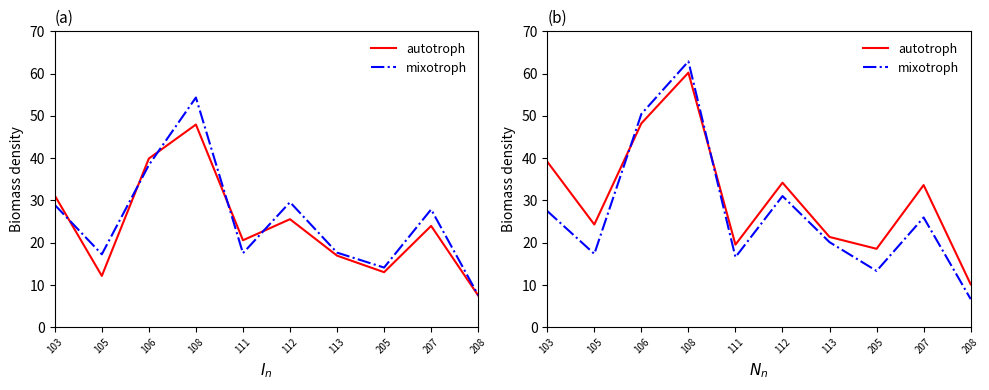

How many distinct data groups are displayed?

2